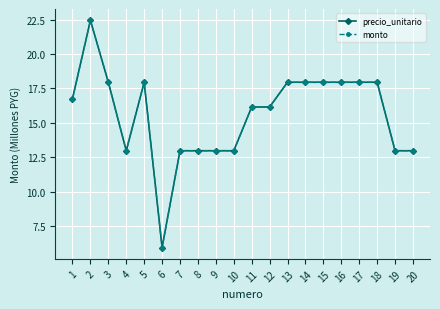

The value of precio_unitario at 12 is 5.4. True or false?

False